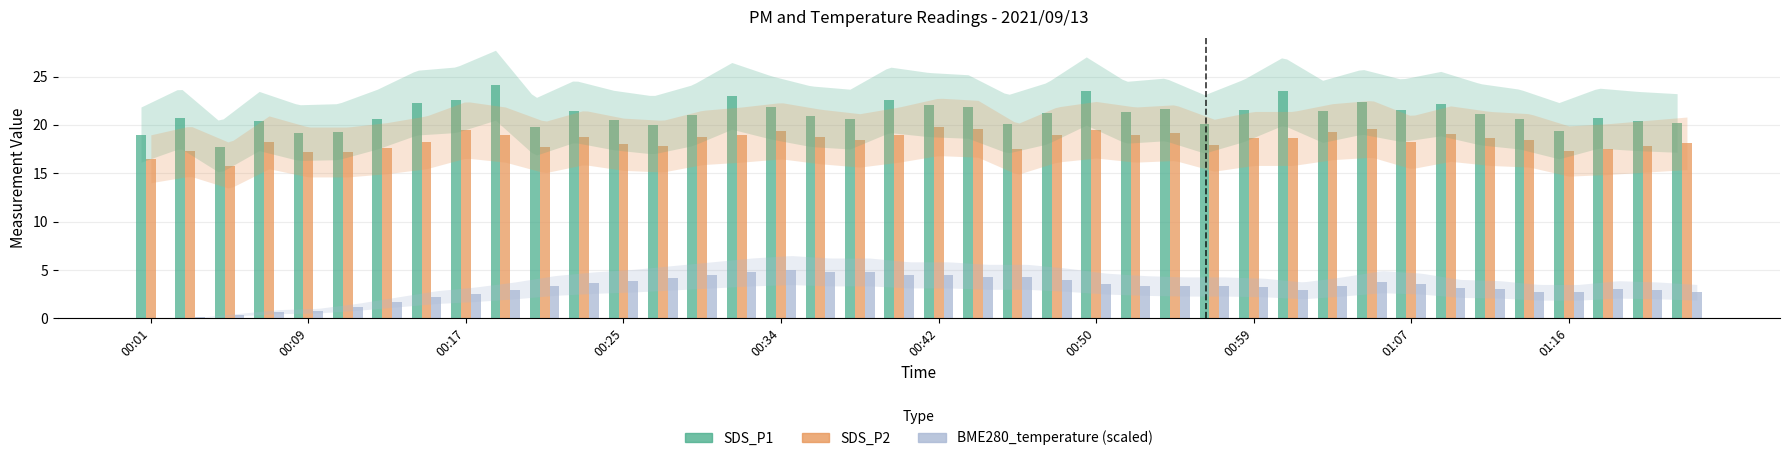

What is the sum of all SDS_P1 values?

844.2